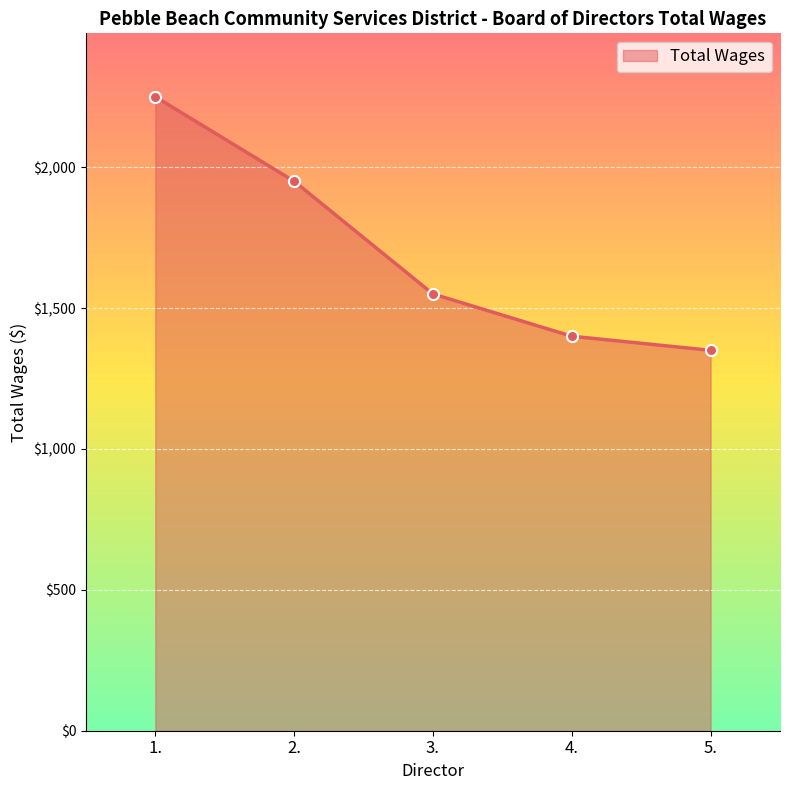

The chart shows a value of 792 at 2.. True or false?

False